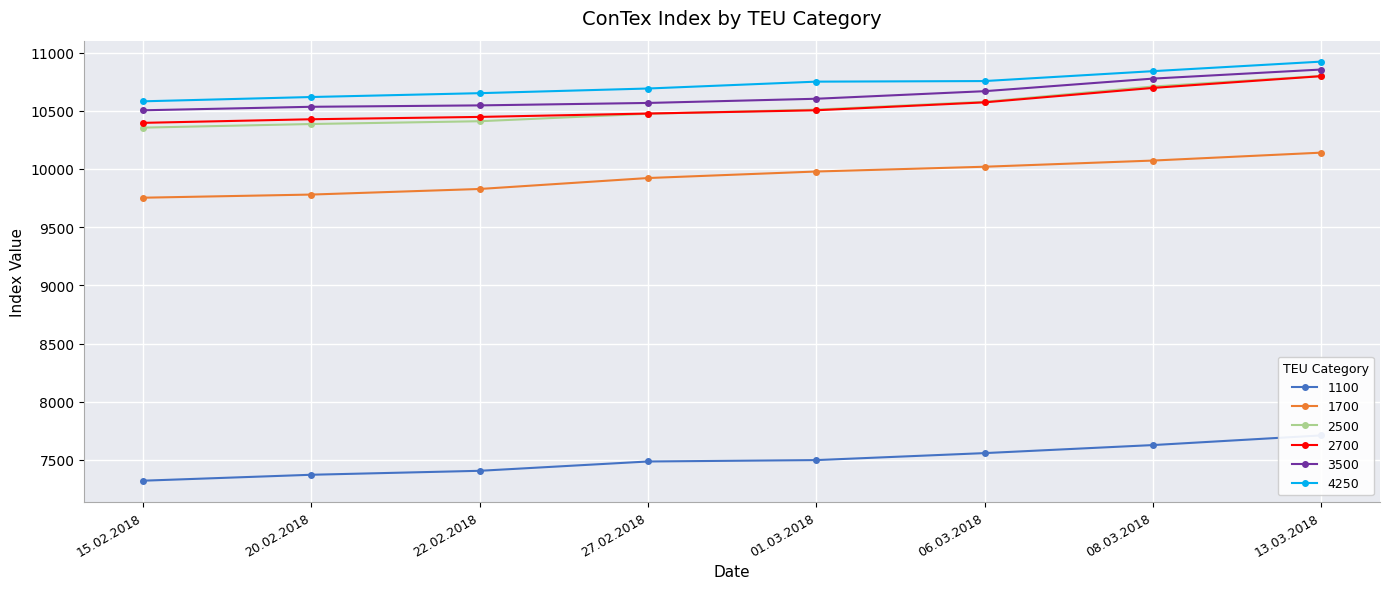

True or false: 3500 and 1700 cross at least once.

False